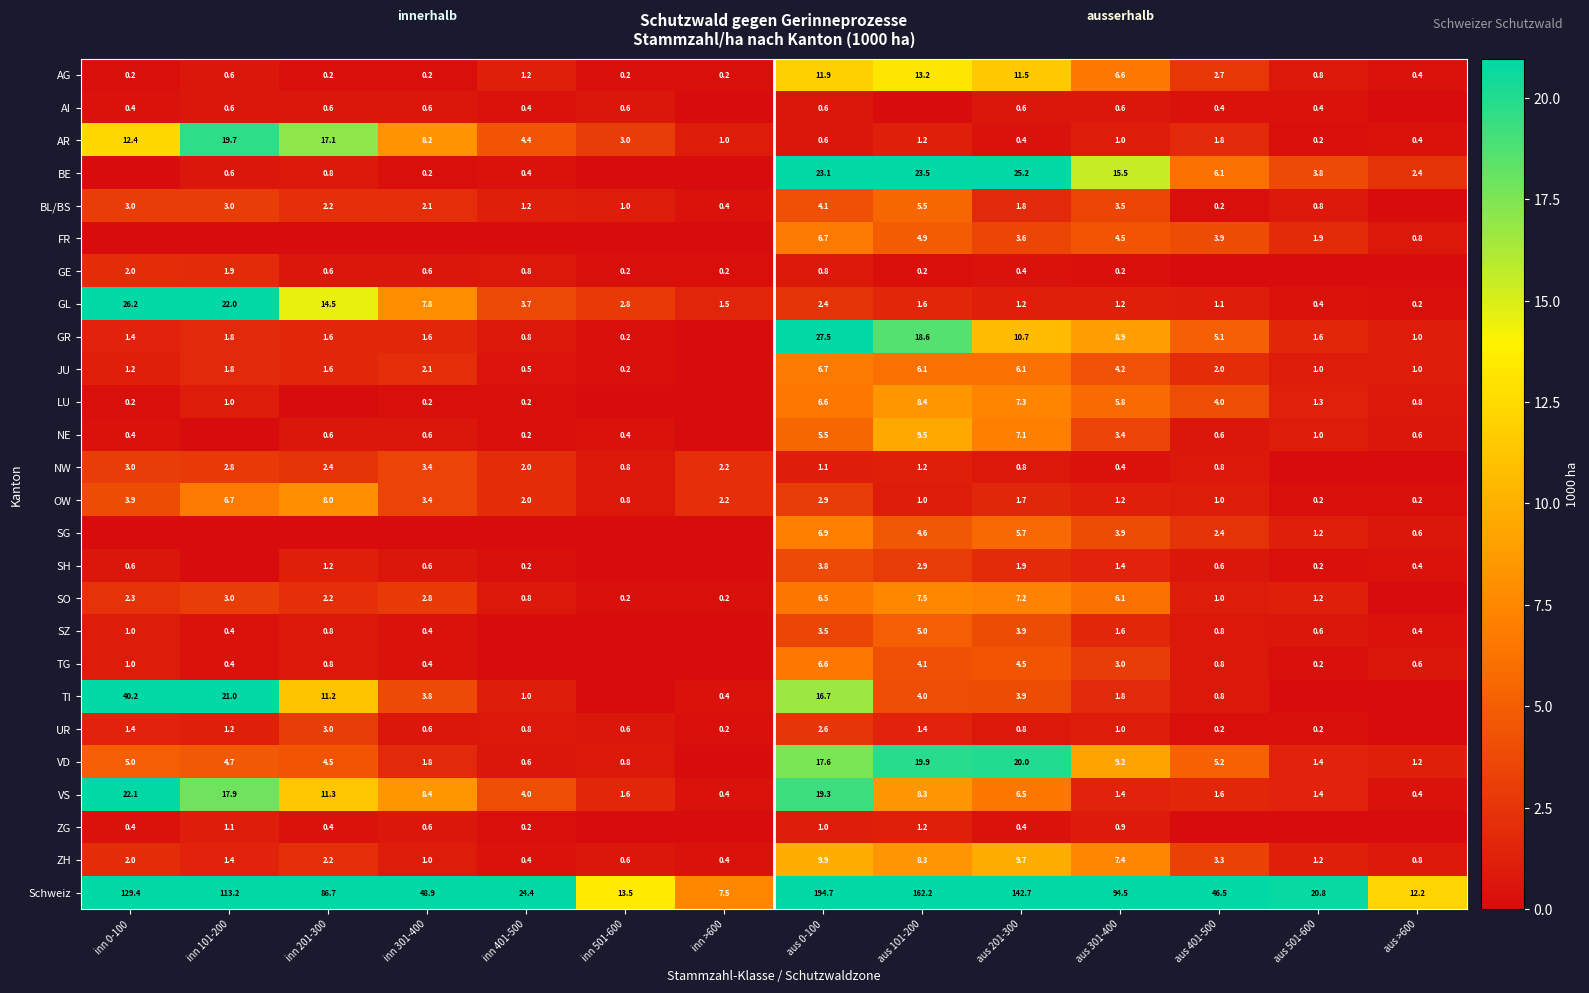

What is the difference between the second highest and second lowest values in the GL series?

21.6